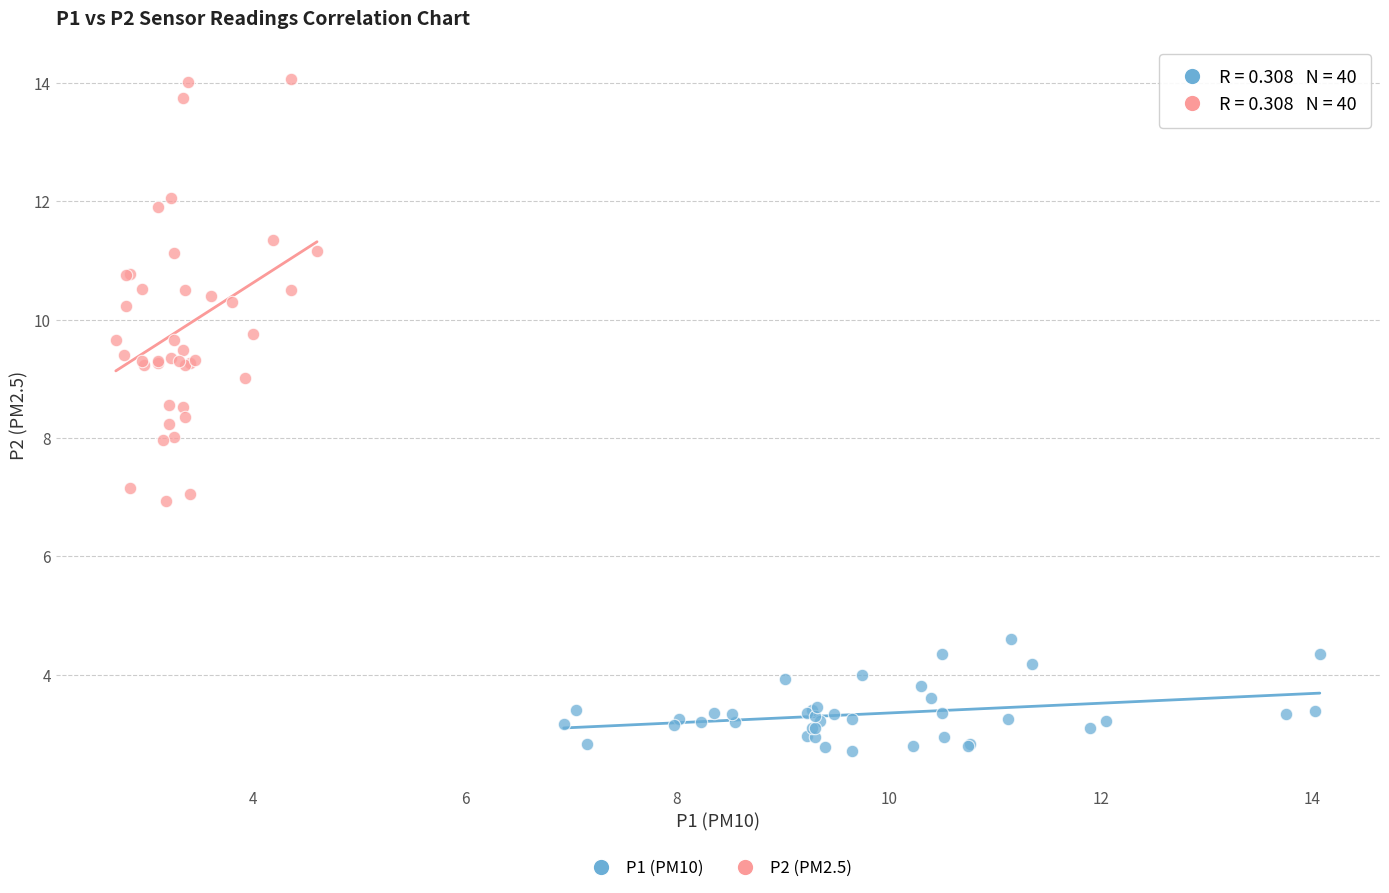

Which series reaches the maximum Y coordinate?

P2 (PM2.5)